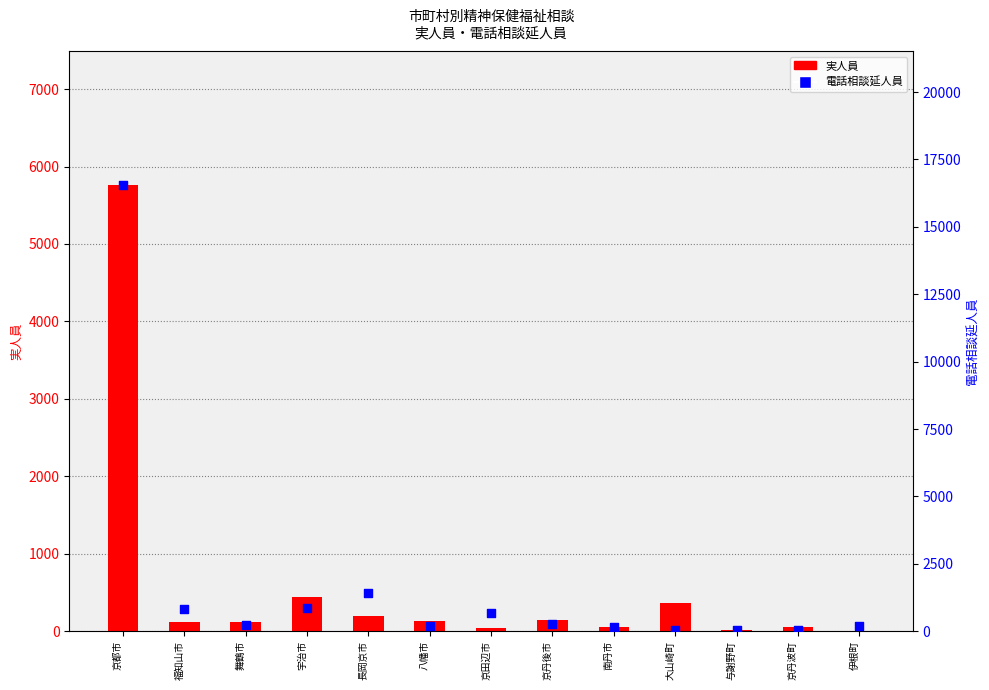

At how many categories does at least one series exceed 12188?

1